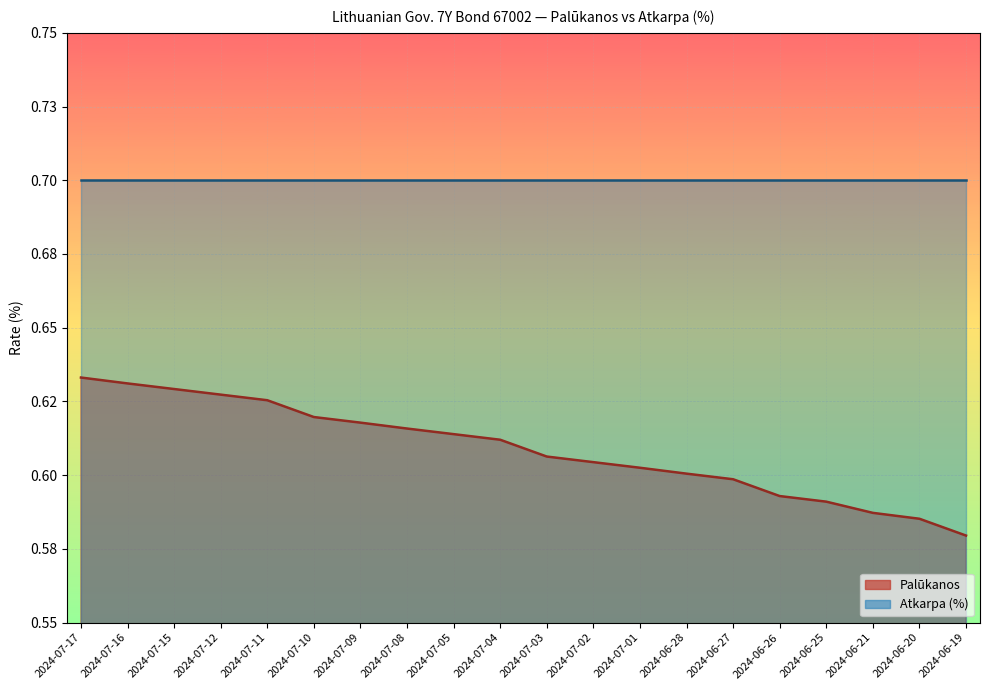

The chart shows a value of 0.6 at 2024-07-04. True or false?

True